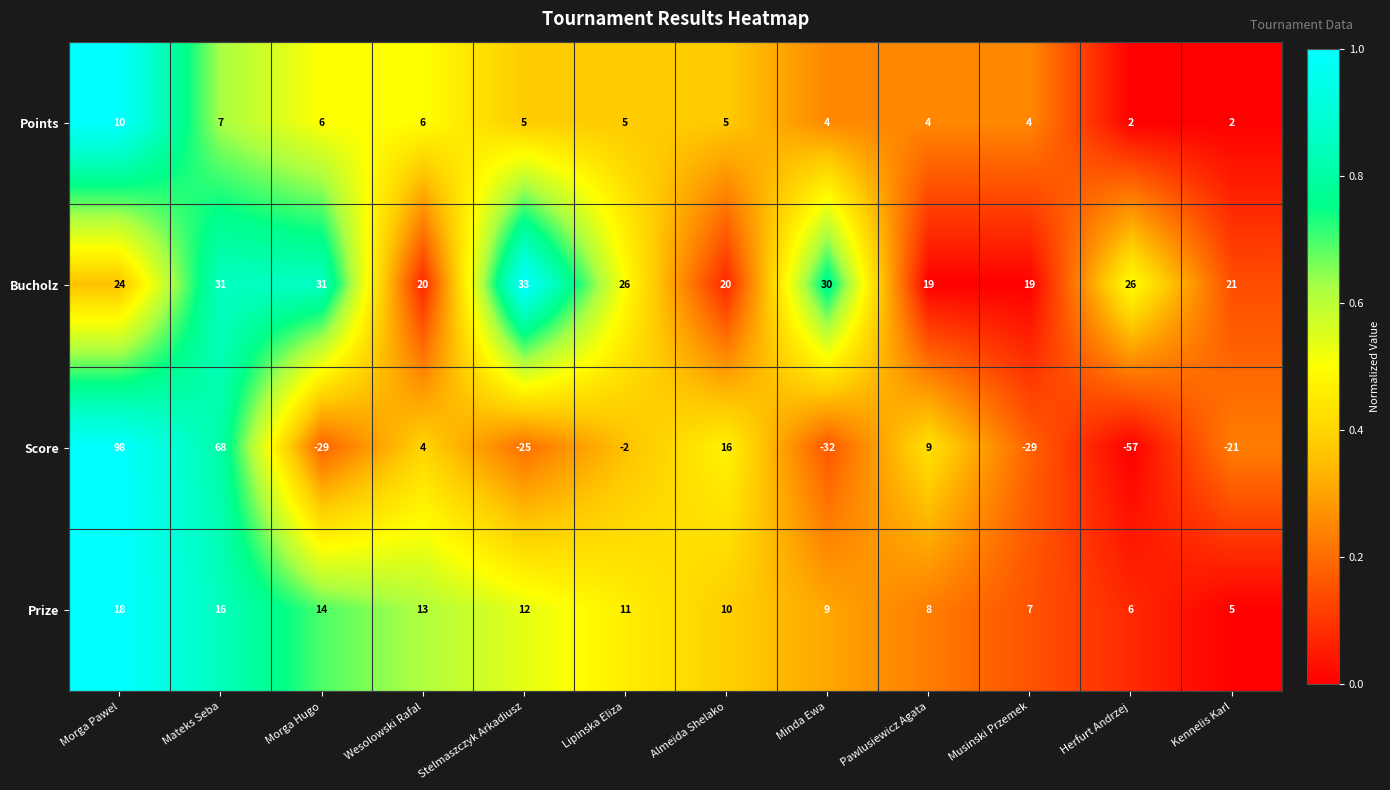

What is the difference between the Prize values at Mateks Seba and Wesolowski Rafal?

3